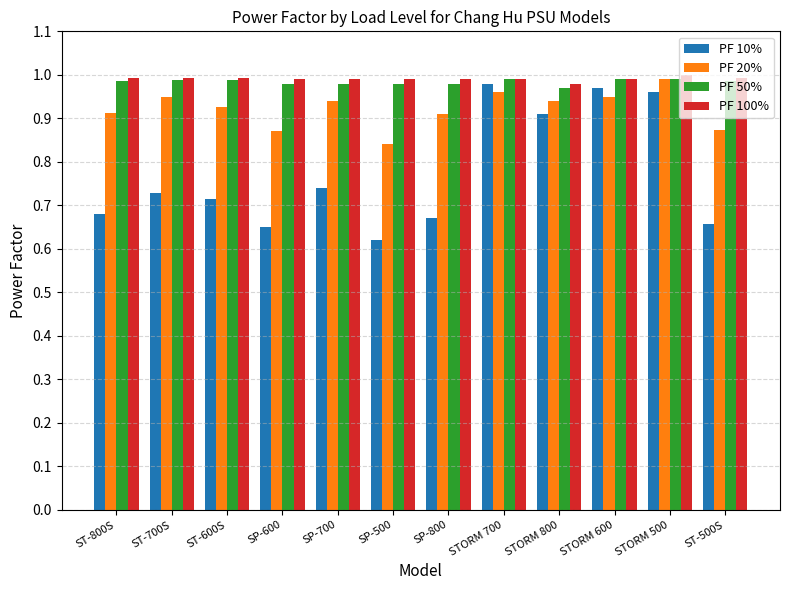

What position from the right is SP-700?

8